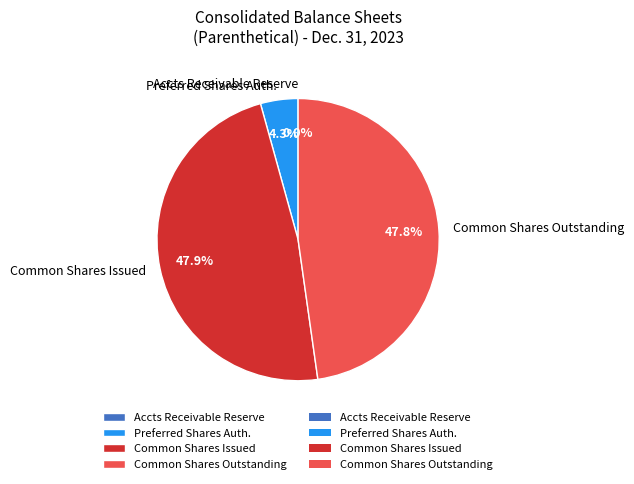

What is the total percentage of Common Shares Outstanding and Preferred Shares Auth.?

52.1%